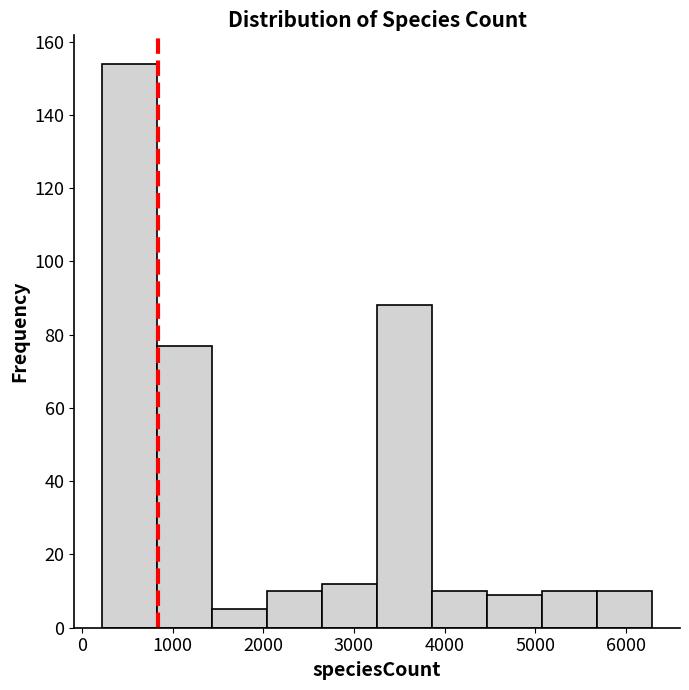

Reading left to right, transcribe this chart: for each bar, give the range it covers on the x-axis and its height. Neither the bar edges nor the heights are printed on the chart, so give them approximately, as read against the axes.

200 to 800: 154
800 to 1400: 78
1400 to 2000: 6
2000 to 2600: 10
2600 to 3300: 12
3300 to 3900: 88
3900 to 4500: 10
4500 to 5100: 10
5100 to 5700: 10
5700 to 6300: 10